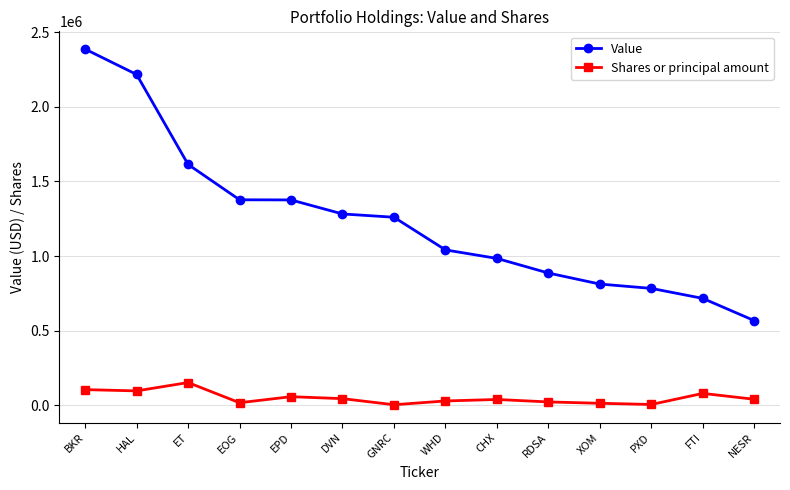

What is the sum of all Shares or principal amount values?

697798